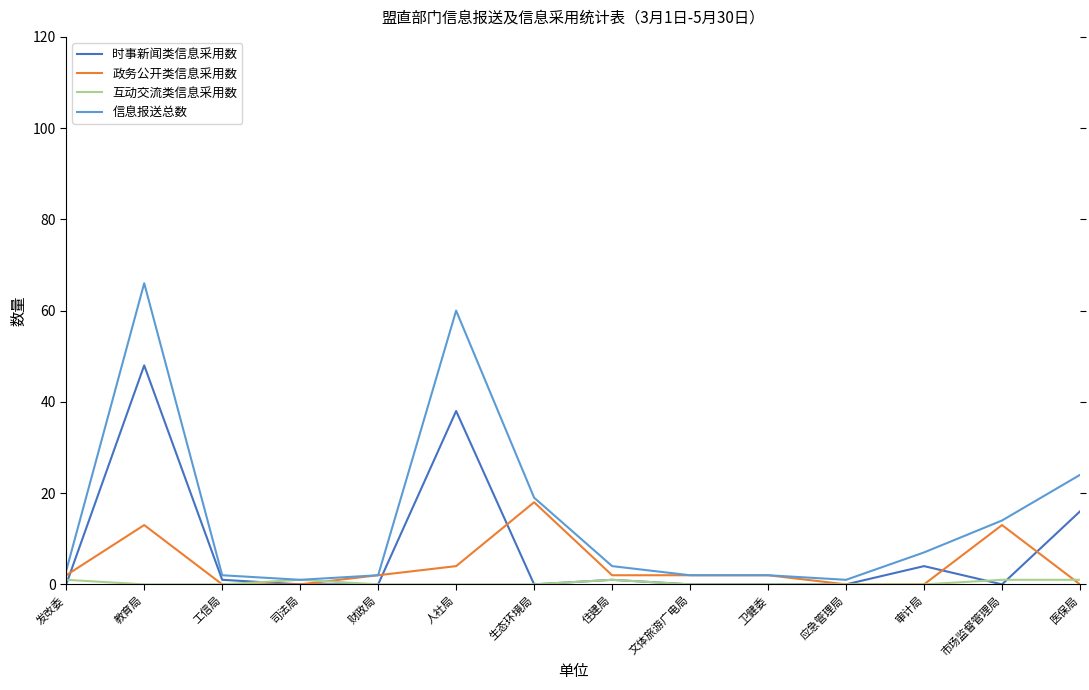

At which category is the sum across all series the highest?

教育局